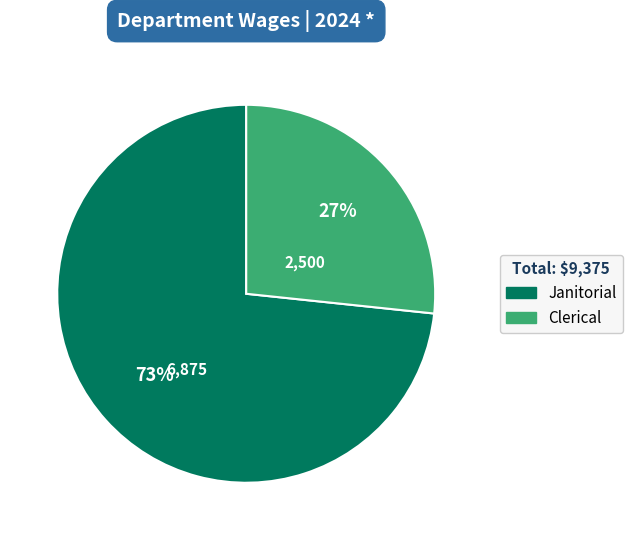

To the nearest percent, what portion does Clerical represent?

27%